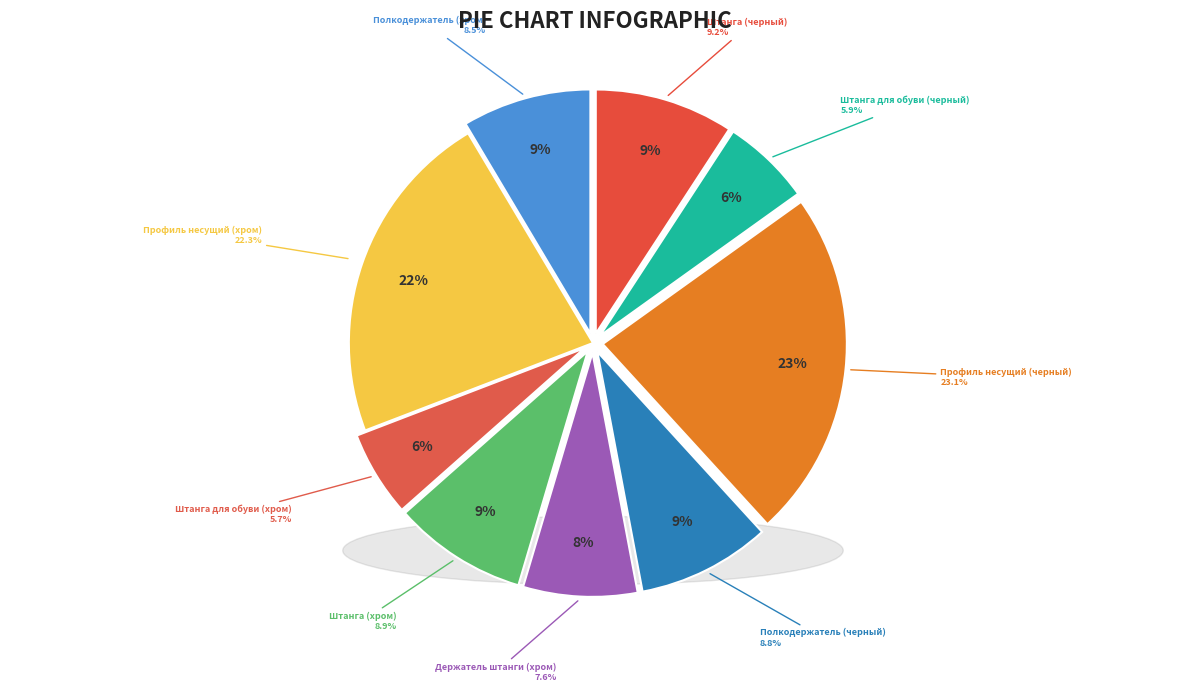

Is Держатель штанги (хром) the majority of the pie?

No